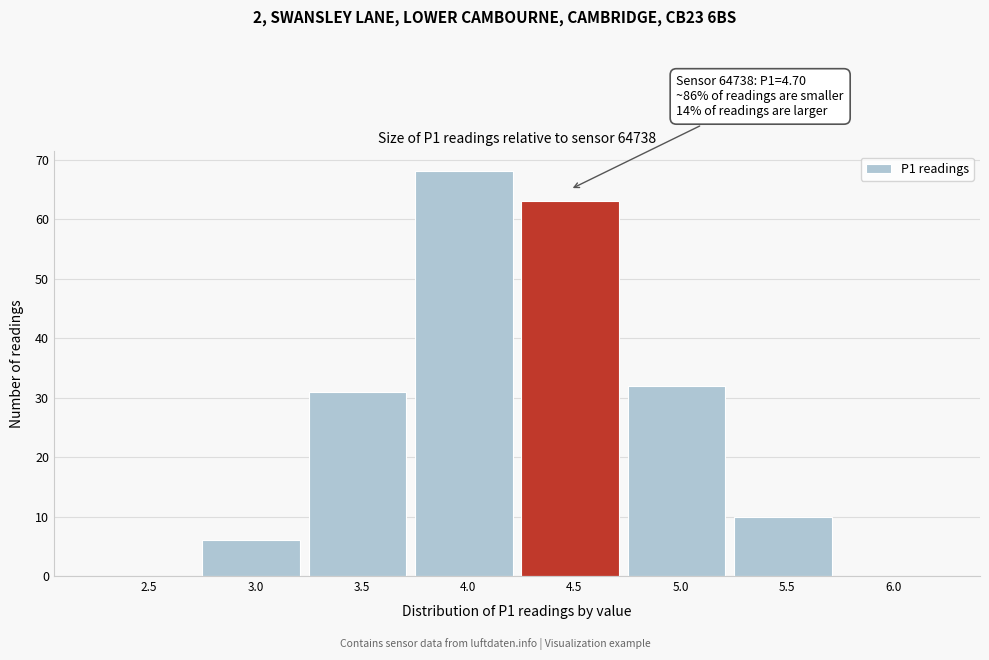

Reading left to right, what are all the values shown in this chart?

2.5=0	3.0=6	3.5=31	4.0=68	4.5=63	5.0=32	5.5=10	6.0=0